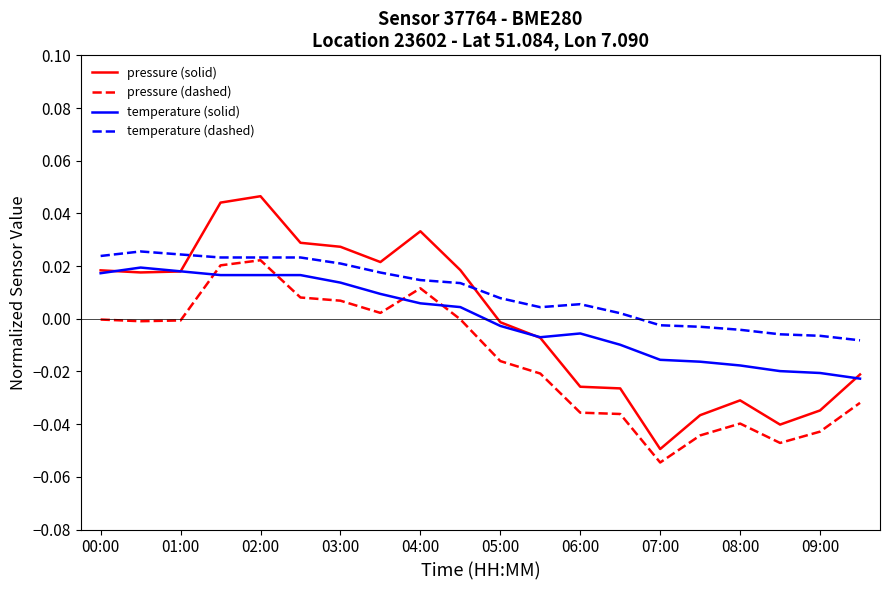

True or false: pressure (solid) and pressure (dashed) intersect in this chart.

False